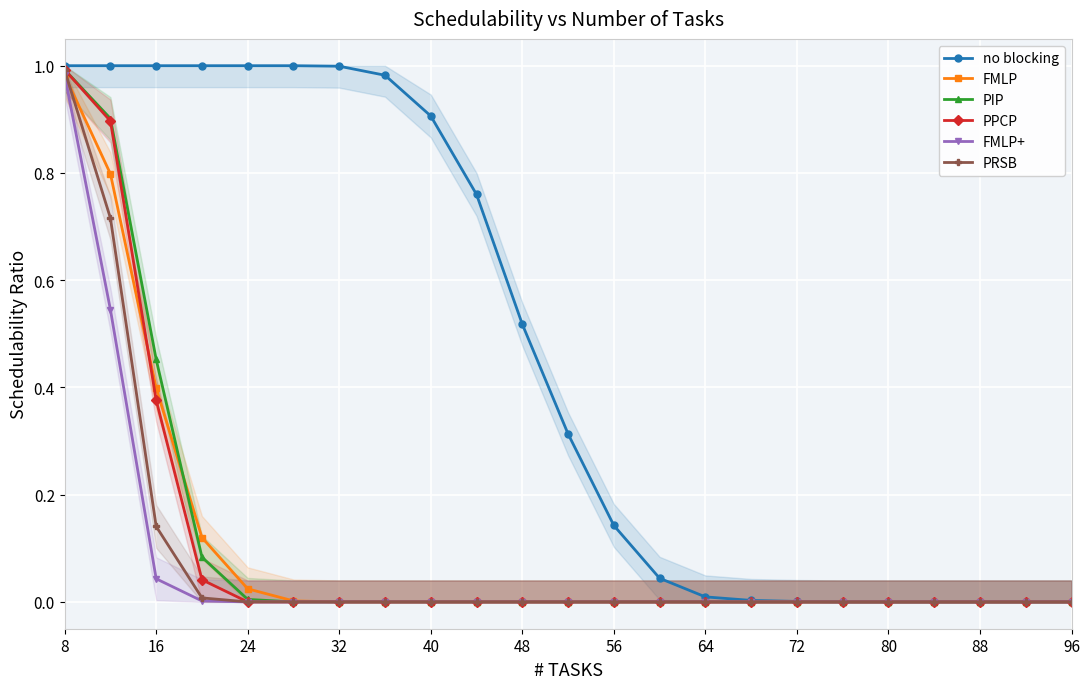

How many lines are shown in the chart?

6